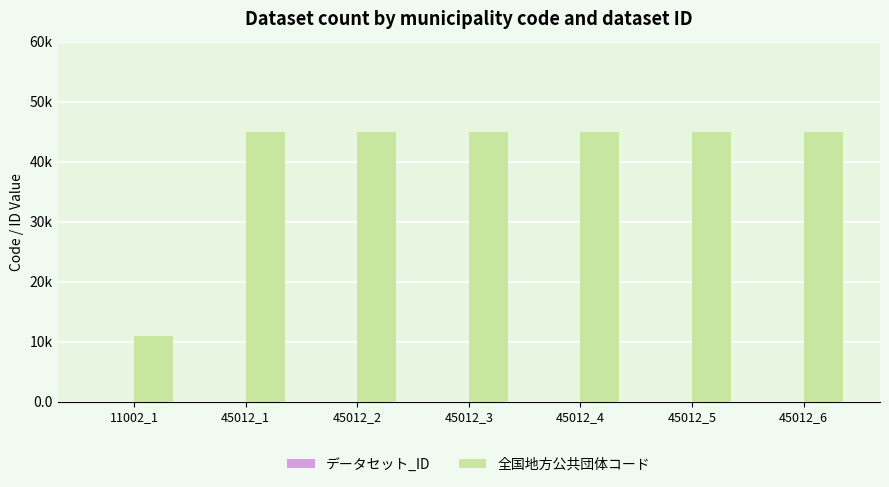

Reading left to right, transcribe all the data shown in this chart.

データセット_ID: 1	1	2	3	4	5	6
全国地方公共団体コード: 11002	45012	45012	45012	45012	45012	45012